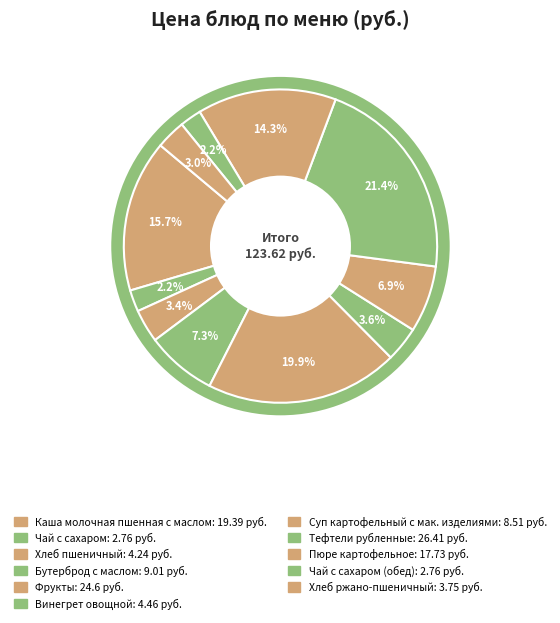

To the nearest percent, what is the average slice percentage?

9%